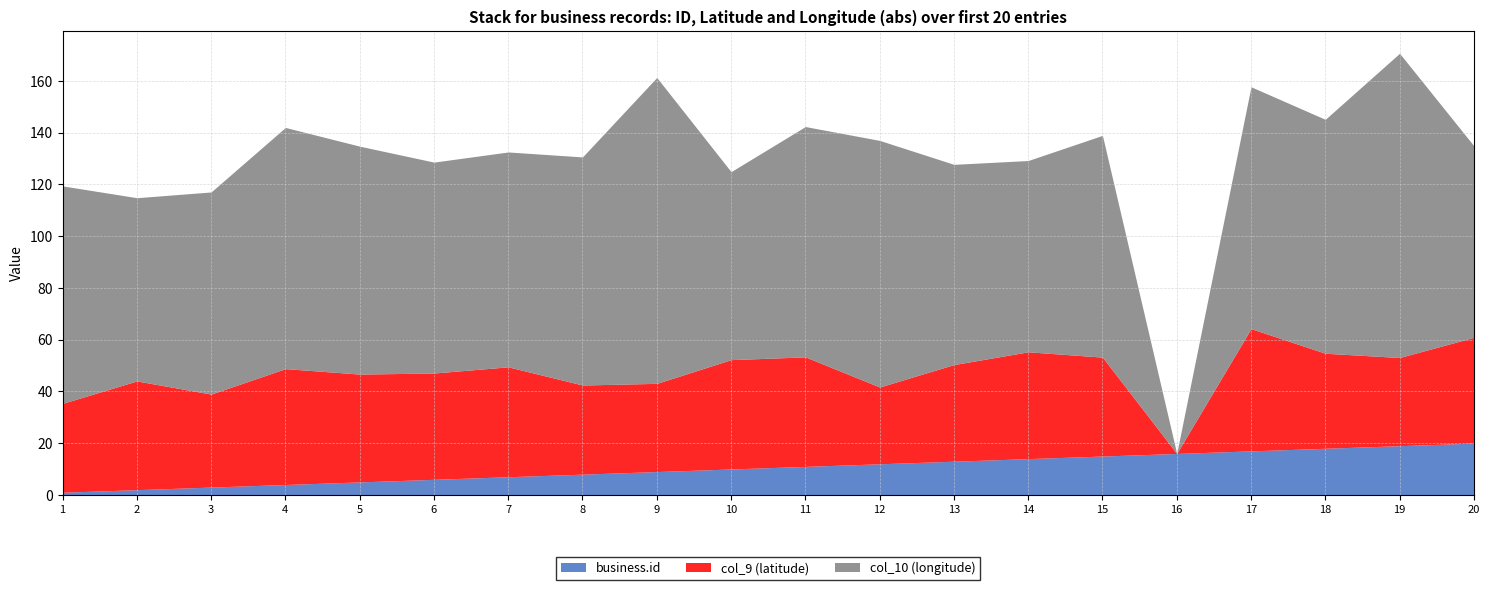

What is the value of the col_10 (longitude) point at the 14th from the left?

73.9